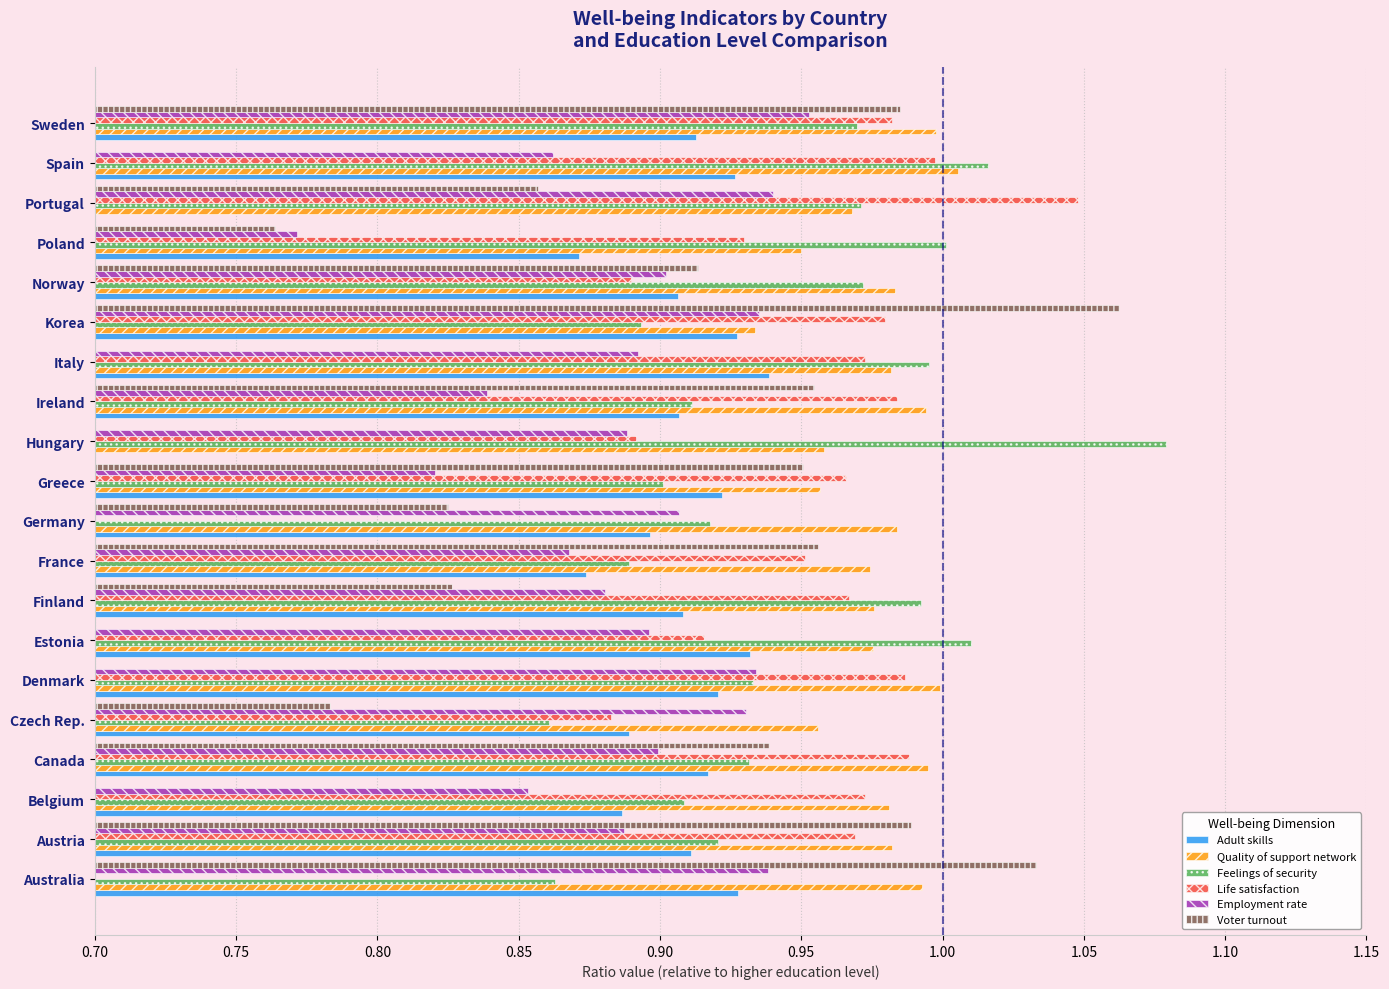

Which series has the largest range (max minus min)?

Voter turnout